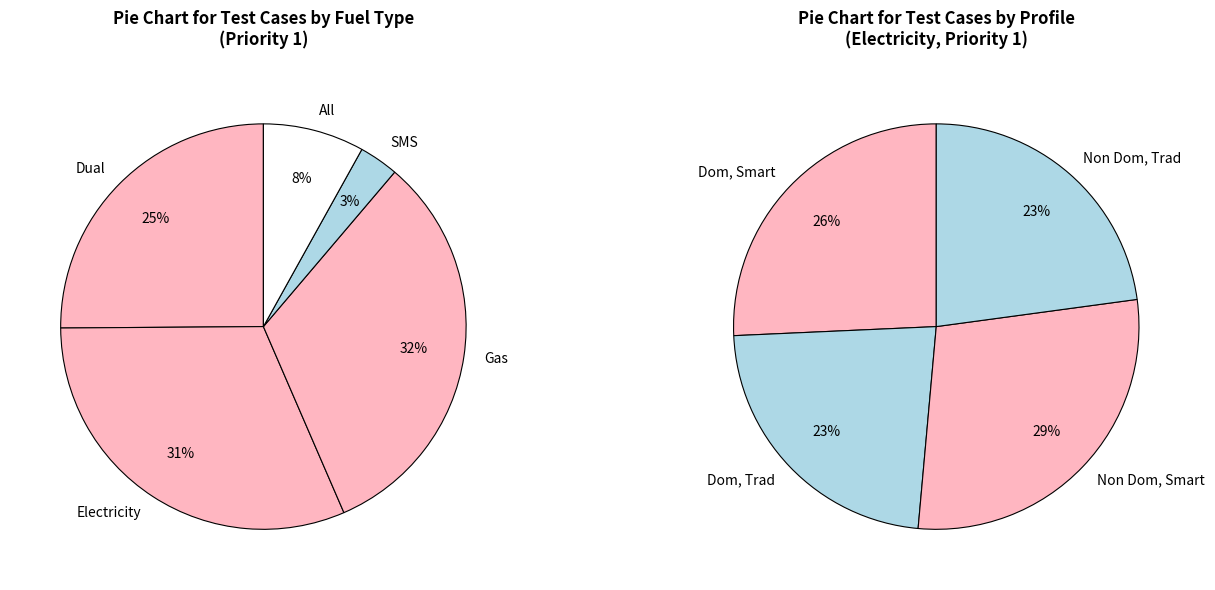

Between SMS and All, which is larger?

All